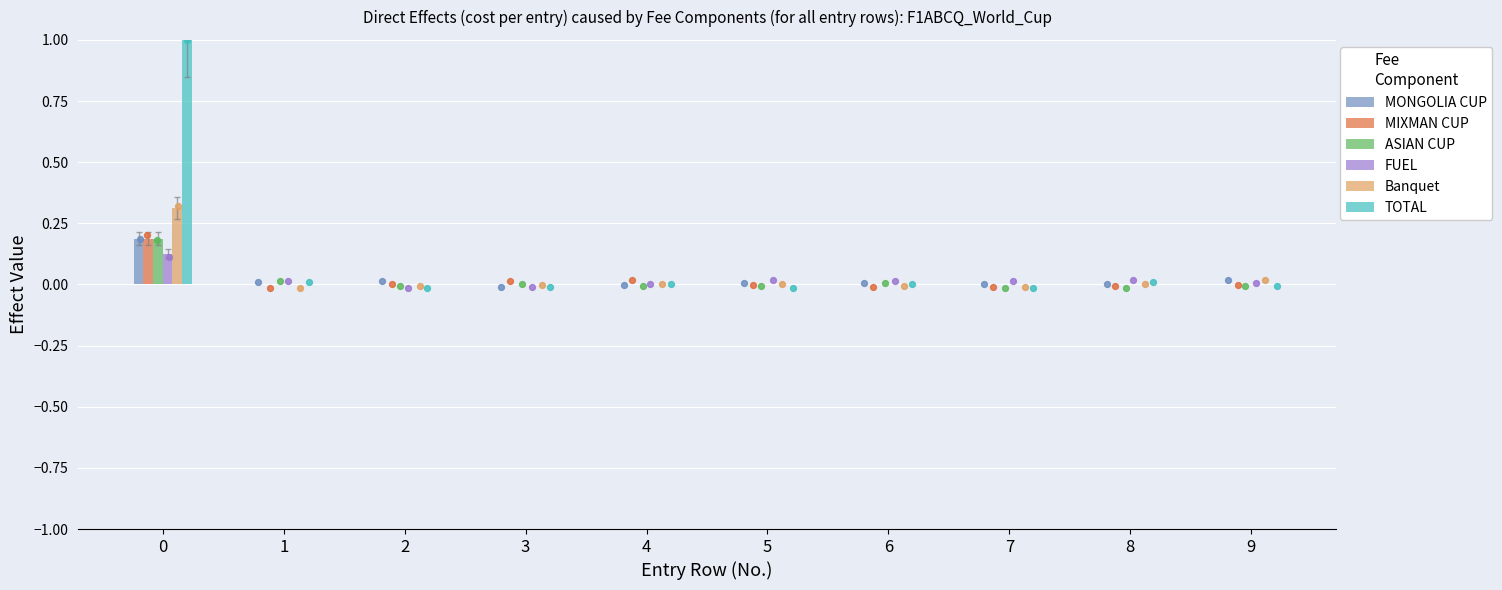

Which series reaches the maximum Y coordinate?

TOTAL